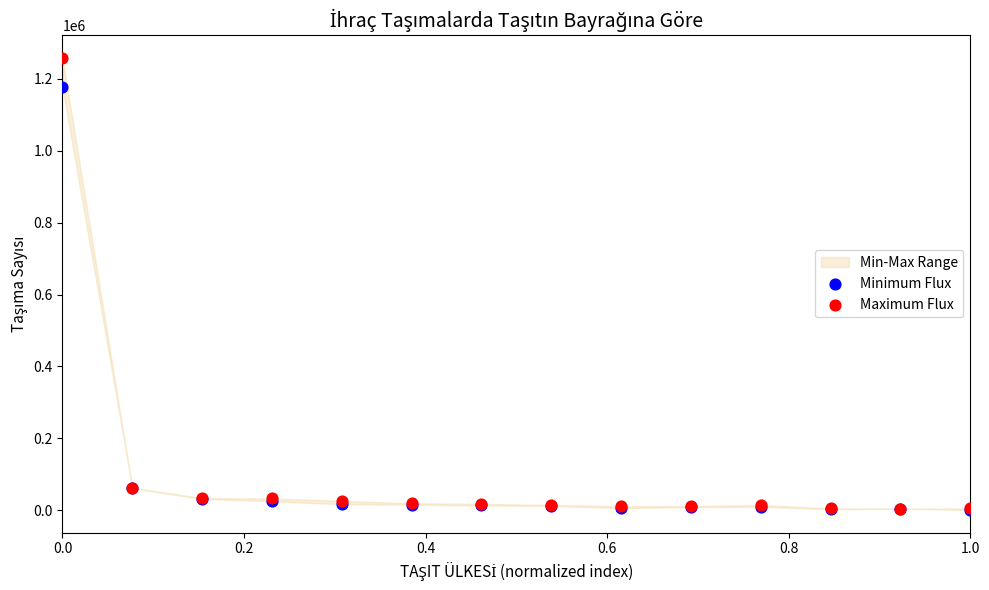

Which series reaches the minimum Y coordinate?

Minimum Flux